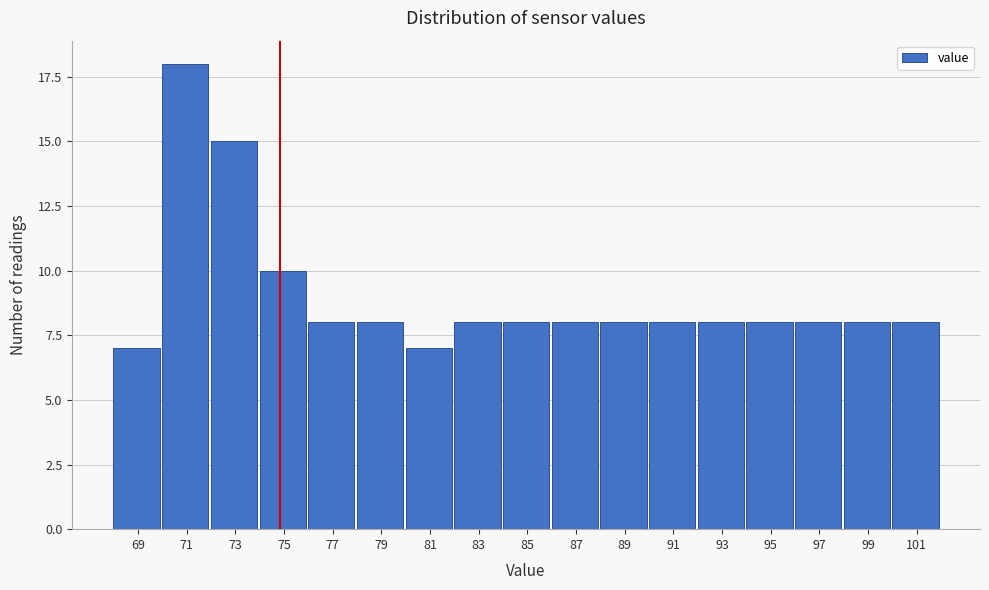

Reading left to right, transcribe all the data shown in this chart.

69=7	71=18	73=15	75=10	77=8	79=8	81=7	83=8	85=8	87=8	89=8	91=8	93=8	95=8	97=8	99=8	101=8